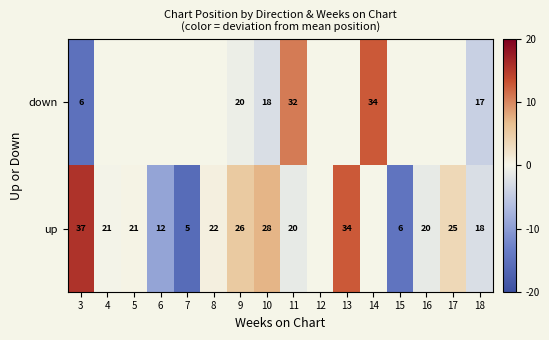

Between 3 and 11, which series saw the biggest shift?

down